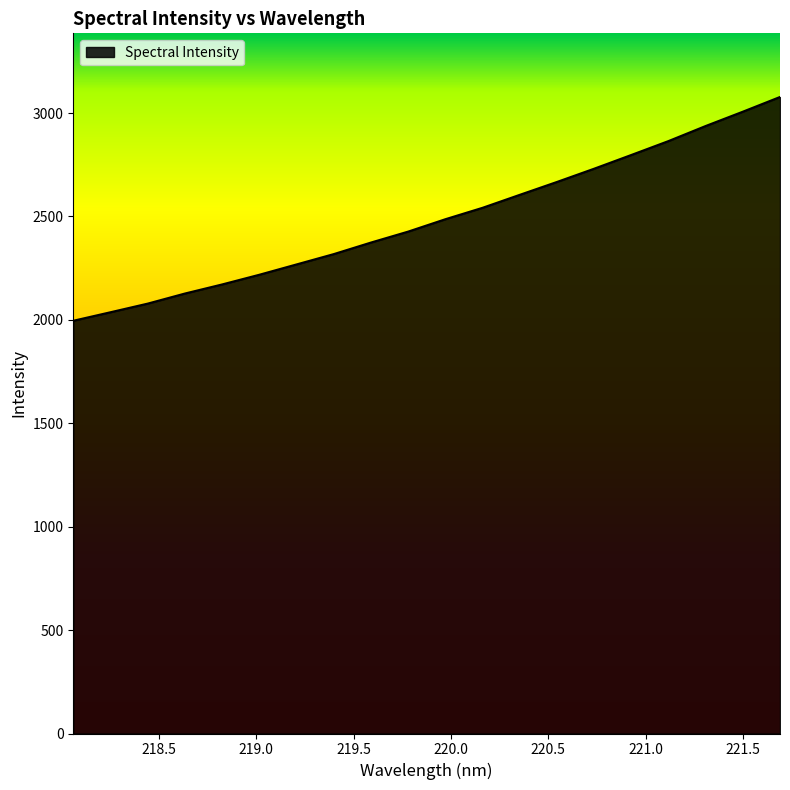

What is the sum of all values?

49728.1